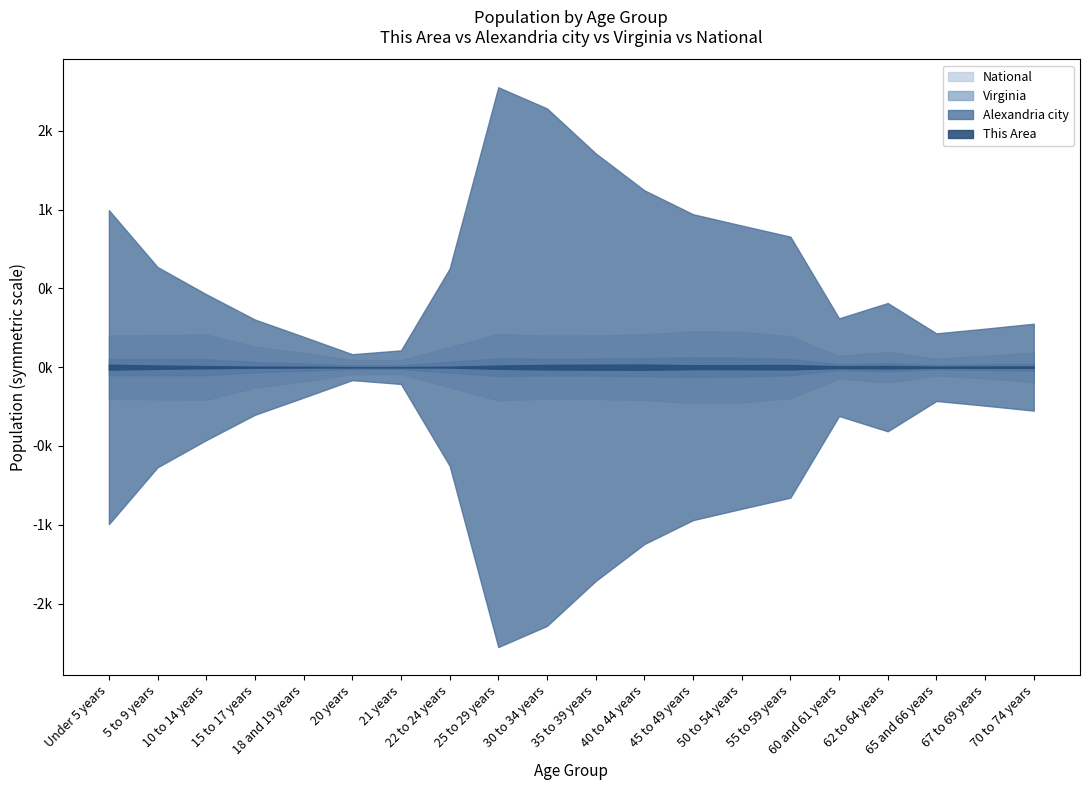

What is the difference between the second highest and minimum values in the This Area series?

309